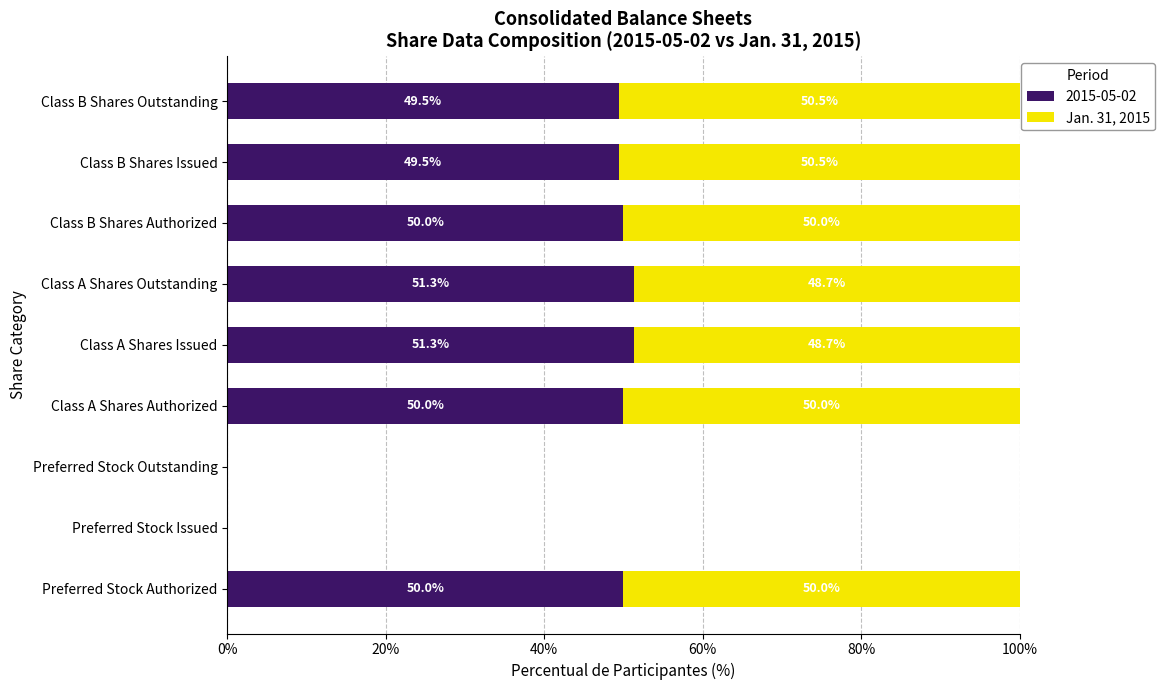

What is the maximum value for 2015-05-02?

51.3